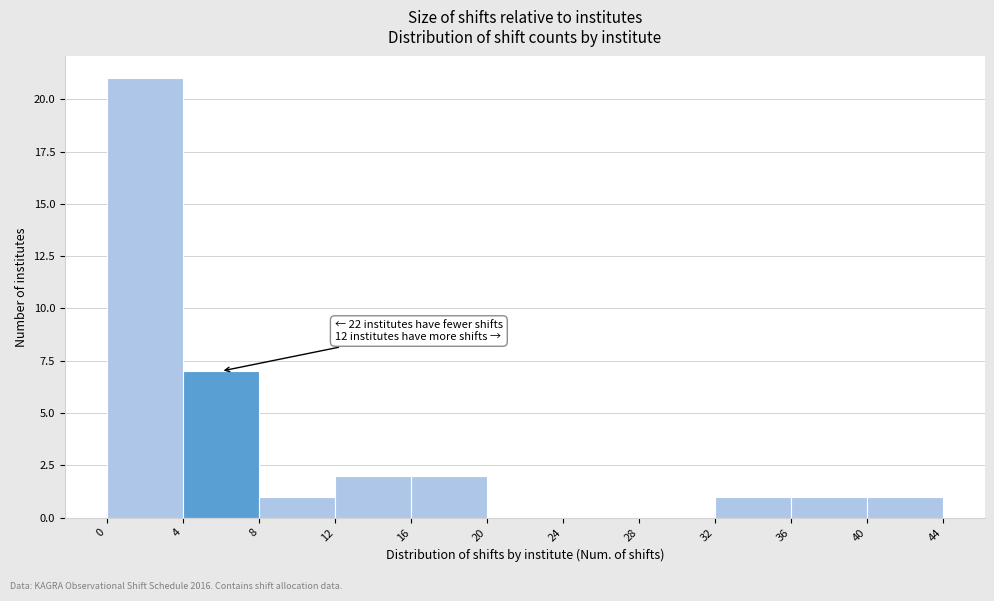

Which range on the x-axis has the tallest bar?

0 to 4